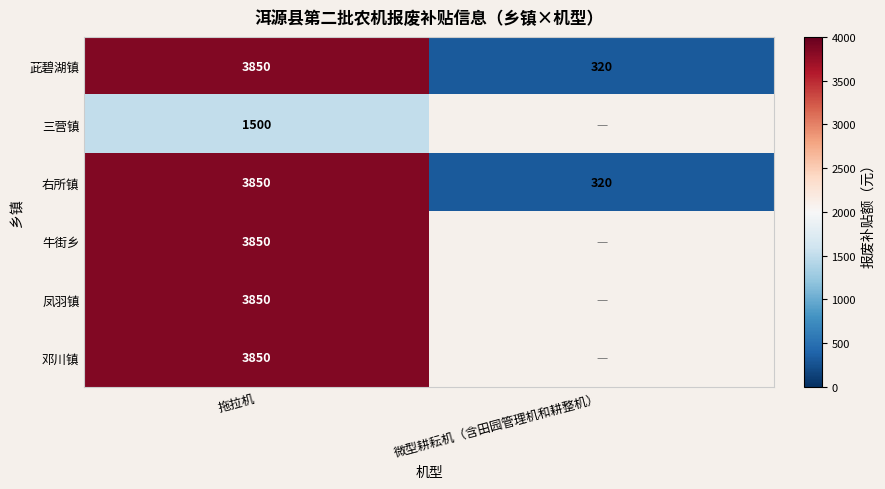

What is the difference between the maximum and minimum values in the 茈碧湖镇 series?

3530